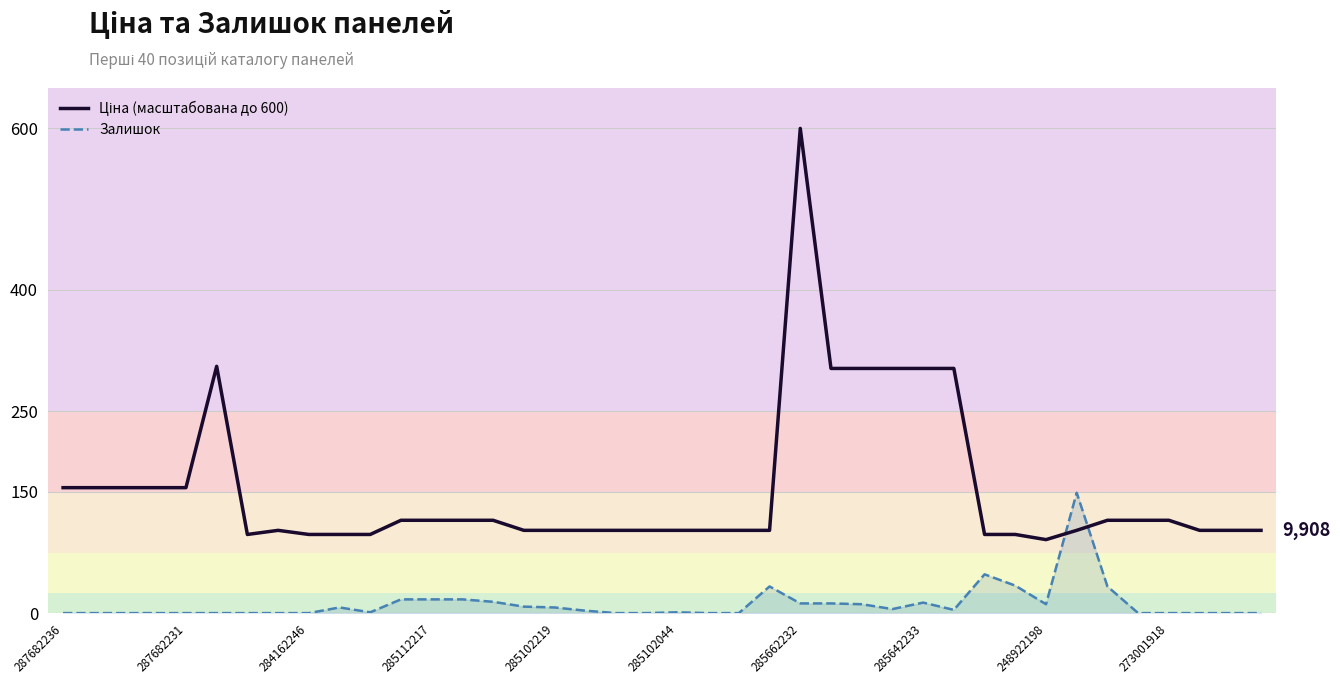

Which label corresponds to the largest value in the chart?

285662232